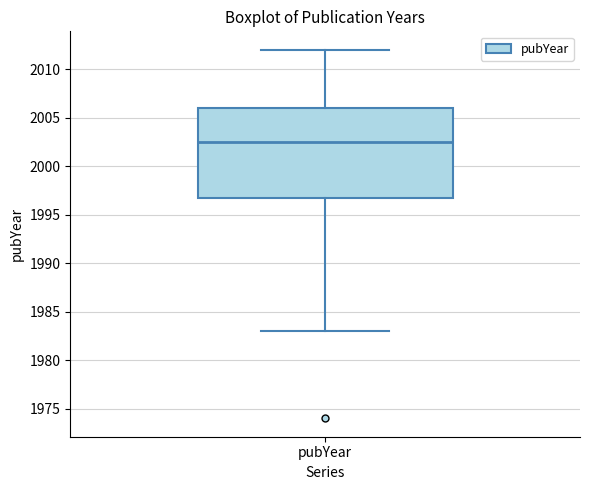

Transcribe this box plot: give where the median line is, the range the box spans, and where the two whiskers end, as read against the y-axis. The values are not printed on the chart, so give them approximately, as read against the axis.

median 2002.5, box 1997.0 to 2006.0, whiskers 1983.0 to 2012.0